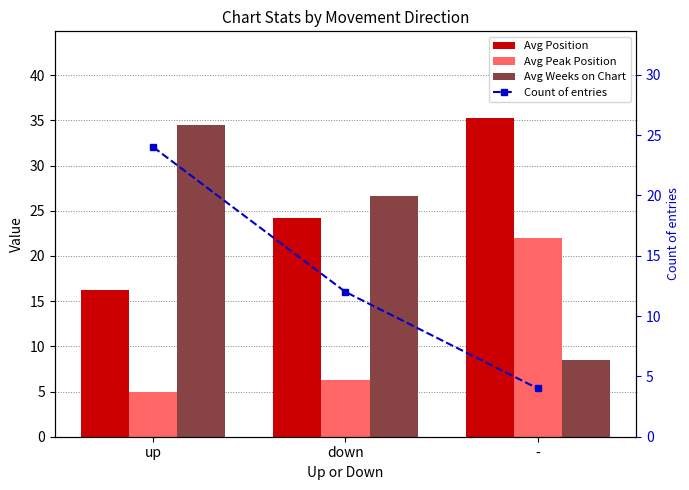

Count the Count of entries values in the range 4 to 24.

3